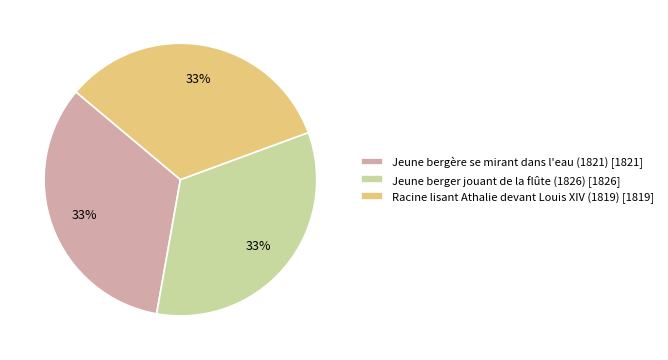

Approximately how many times larger is the value at Jeune bergère se mirant dans l'eau (1821) compared to Racine lisant Athalie devant Louis XIV (1819)?

1.0